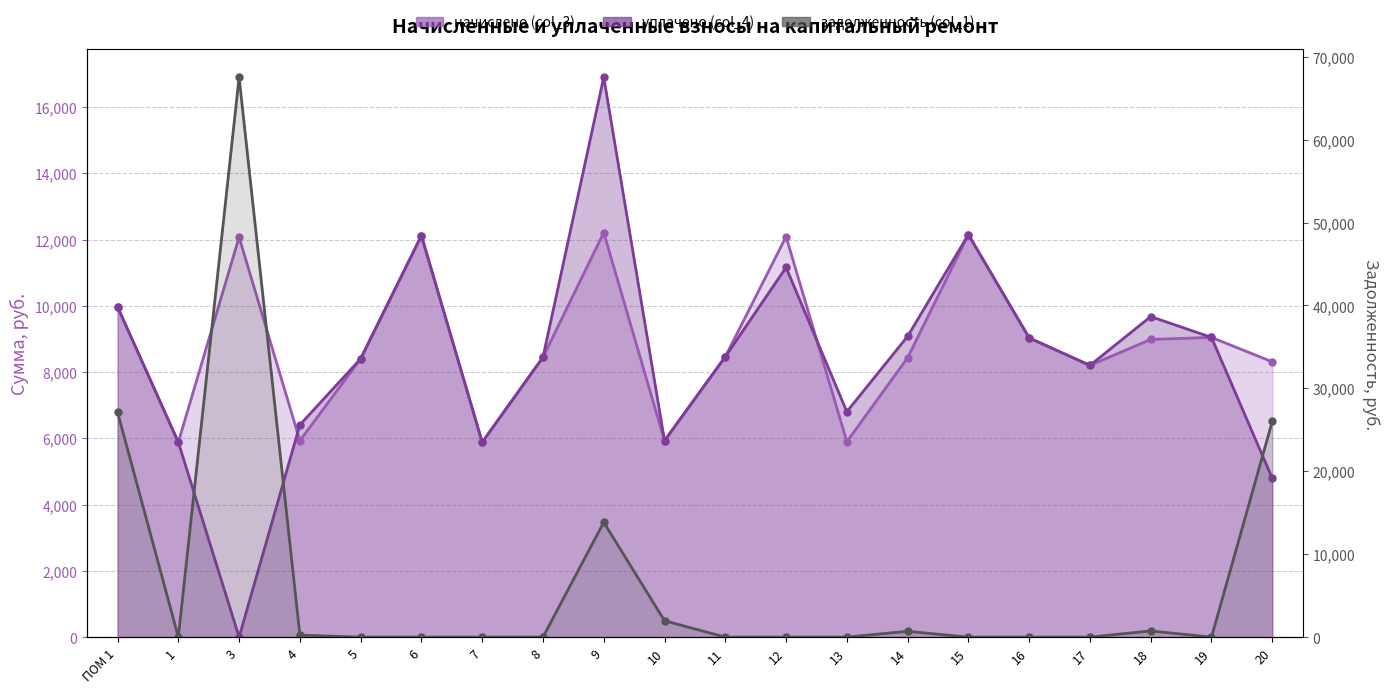

Is it true that задолженность (col_1) equals 0.0 at 6?

True